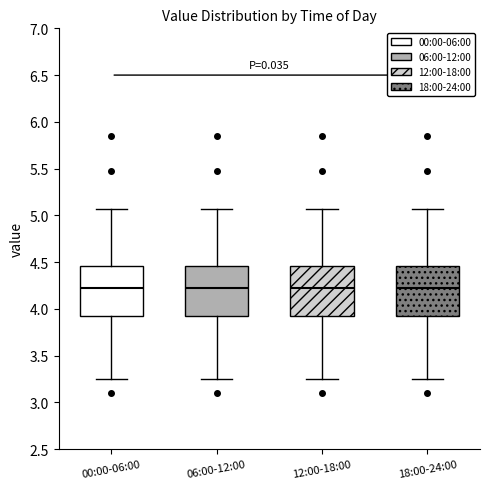

Reading left to right, transcribe this box plot: for each box, give where its median line is, the range the box spans, and where its two whiskers end, as read against the y-axis. The values are not printed on the chart, so give them approximately, as read against the axis.

00:00-06:00: median 4.20, box 3.90 to 4.45, whiskers 3.25 to 5.05
06:00-12:00: median 4.20, box 3.90 to 4.45, whiskers 3.25 to 5.05
12:00-18:00: median 4.20, box 3.90 to 4.45, whiskers 3.25 to 5.05
18:00-24:00: median 4.20, box 3.90 to 4.45, whiskers 3.25 to 5.05